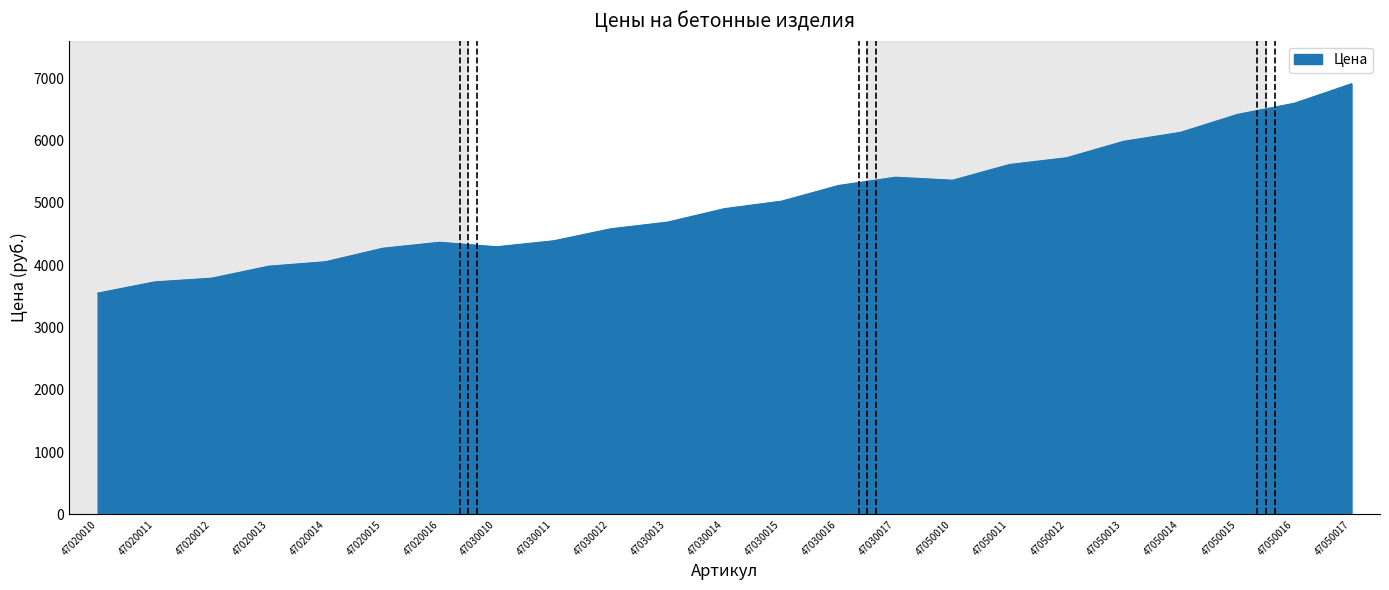

Does the chart display data point markers on the line(s)?

No